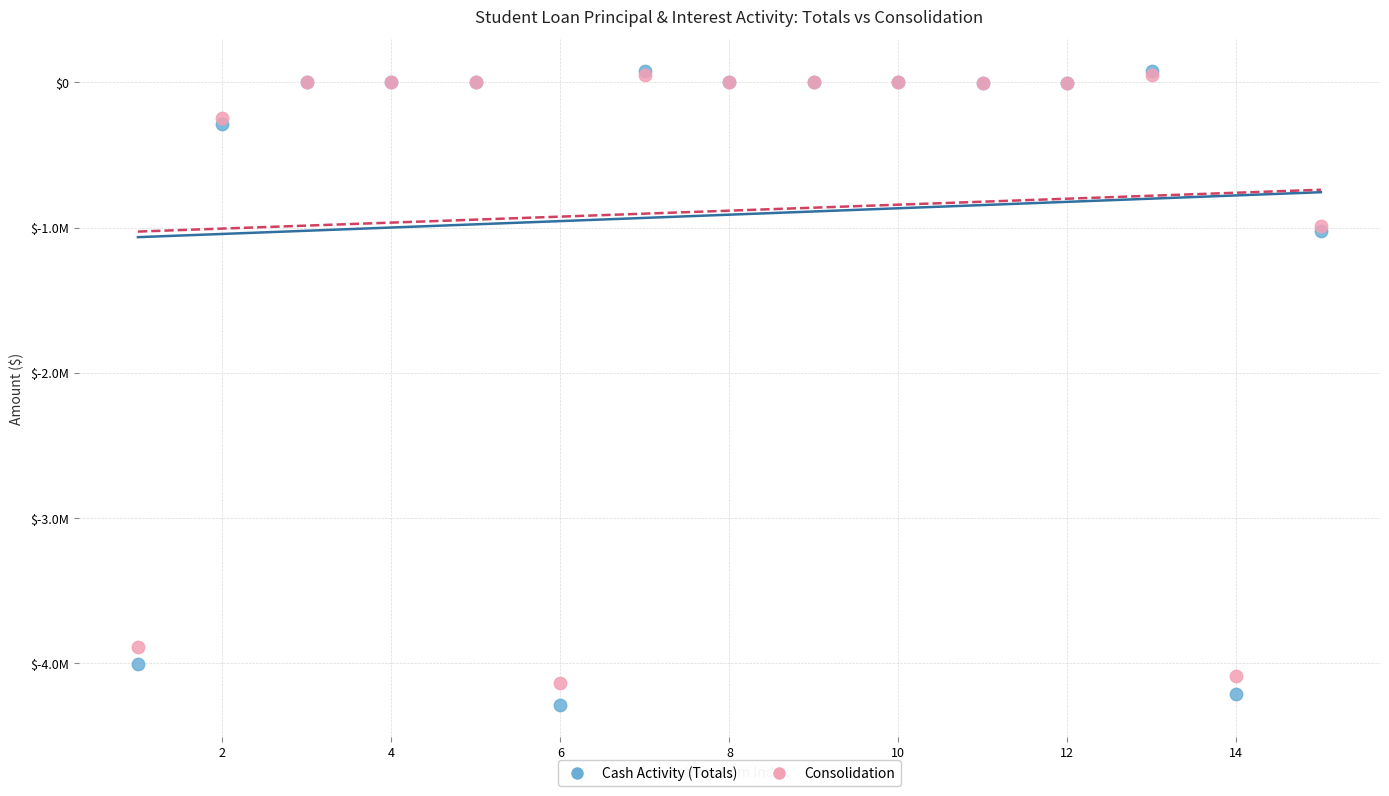

Which series has the largest Y range (max minus min)?

Cash Activity (Totals)